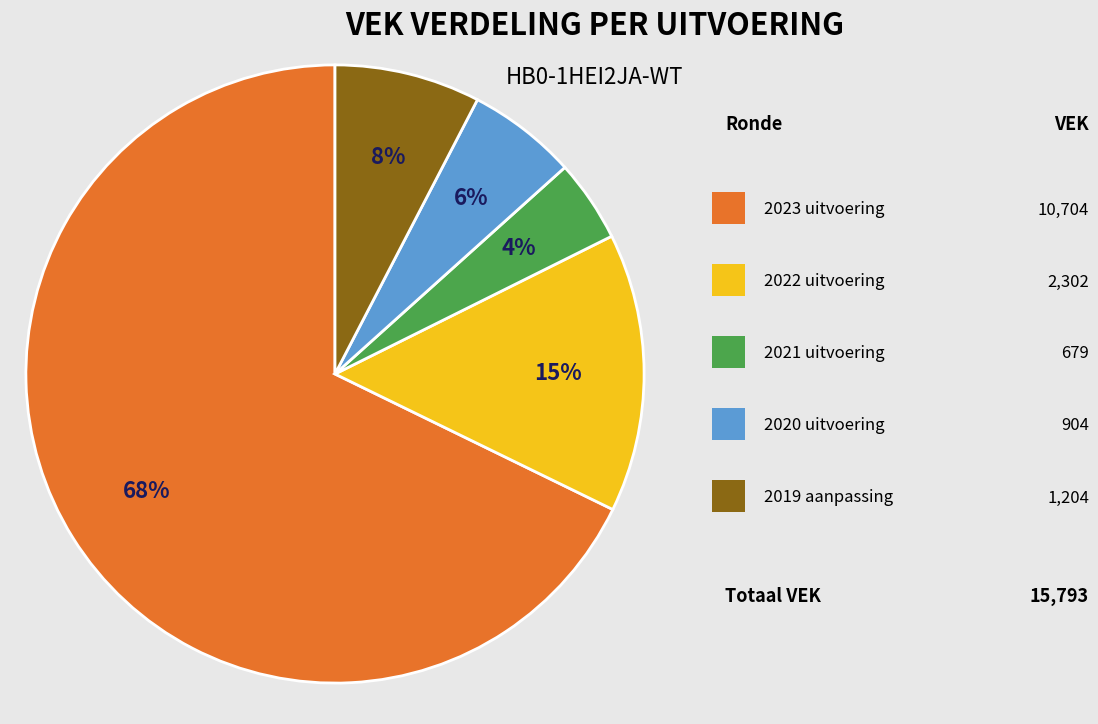

Count the number of slices in the pie.

5